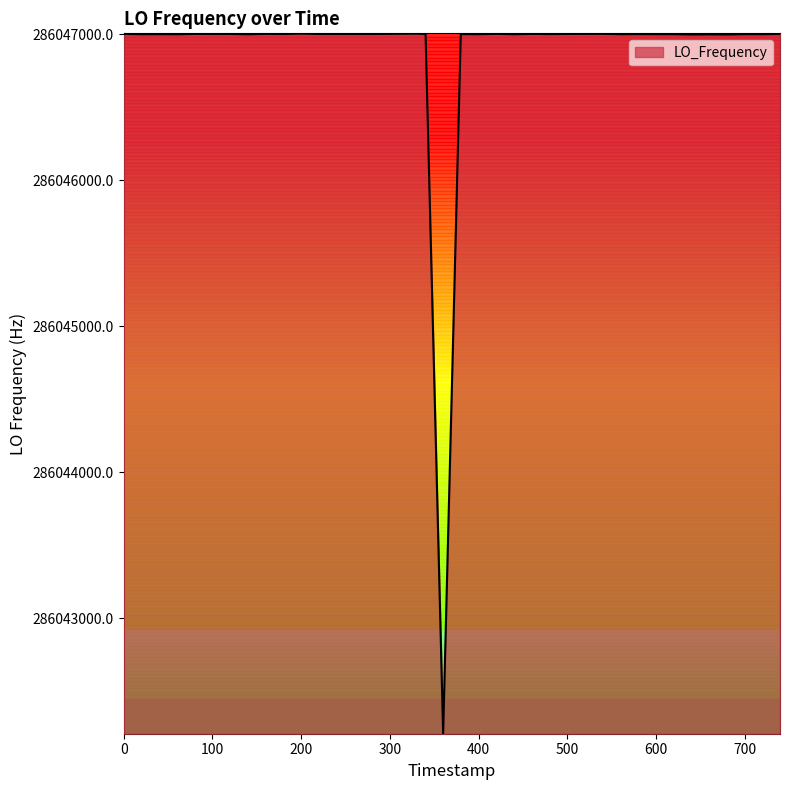

What is the minimum value shown in the chart?

286042211.2